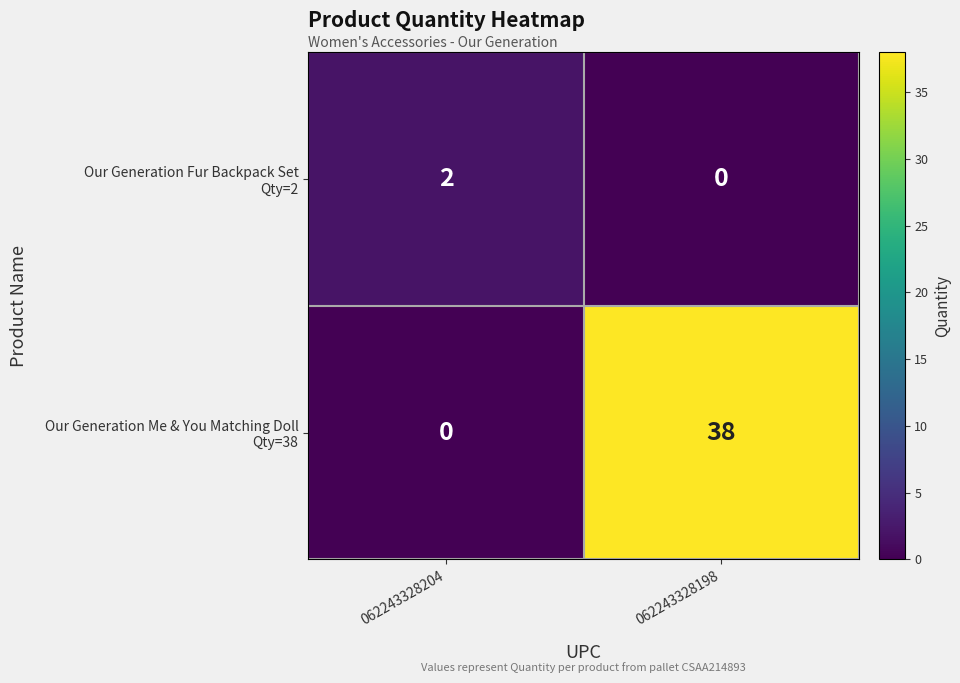

Count the number of categories in the chart.

2